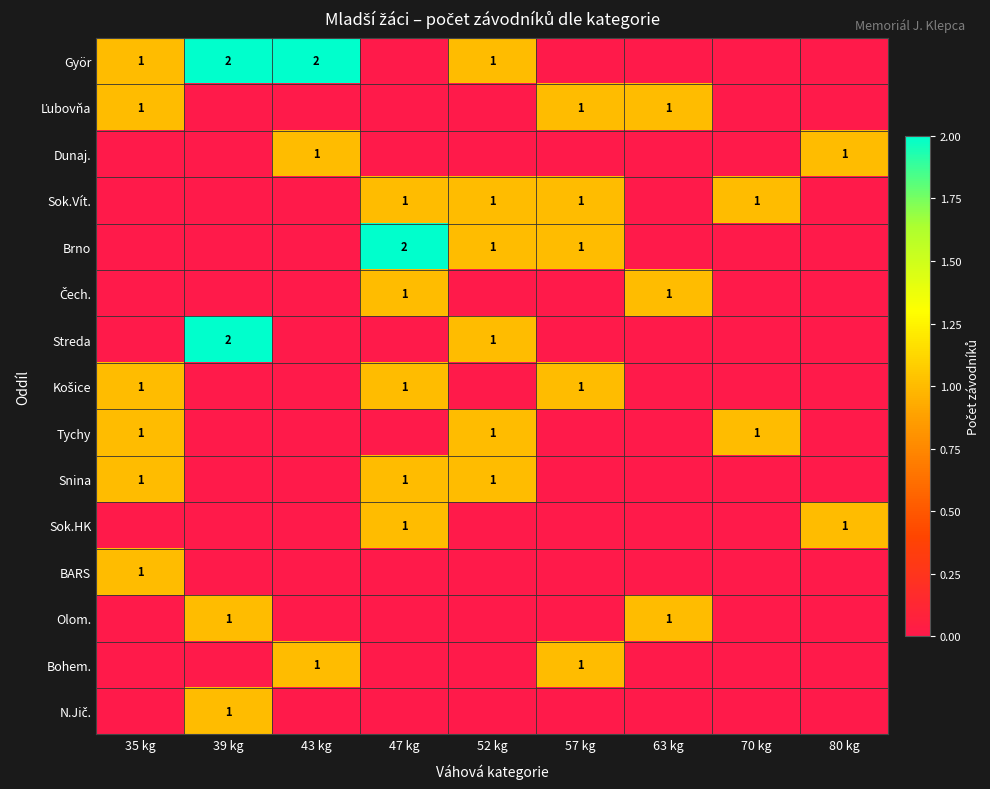

Where is Streda nearest to the value 1?

52 kg